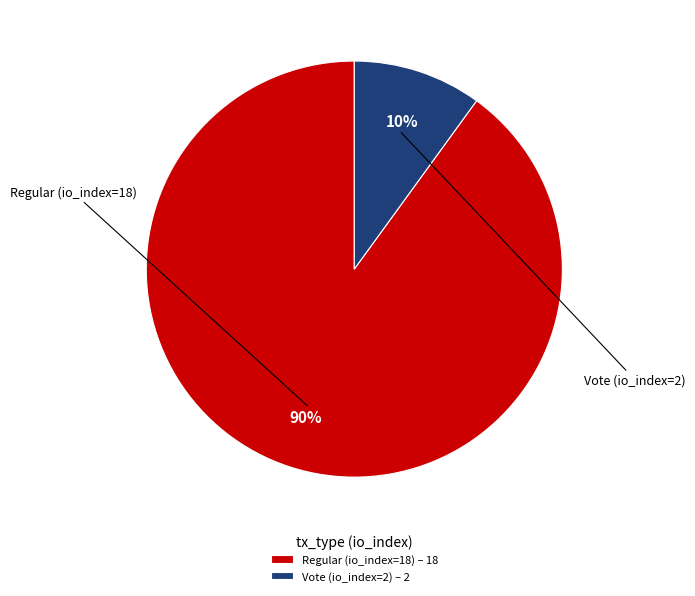

To the nearest percent, what percentage of the pie is Vote (io_index=2)?

10%